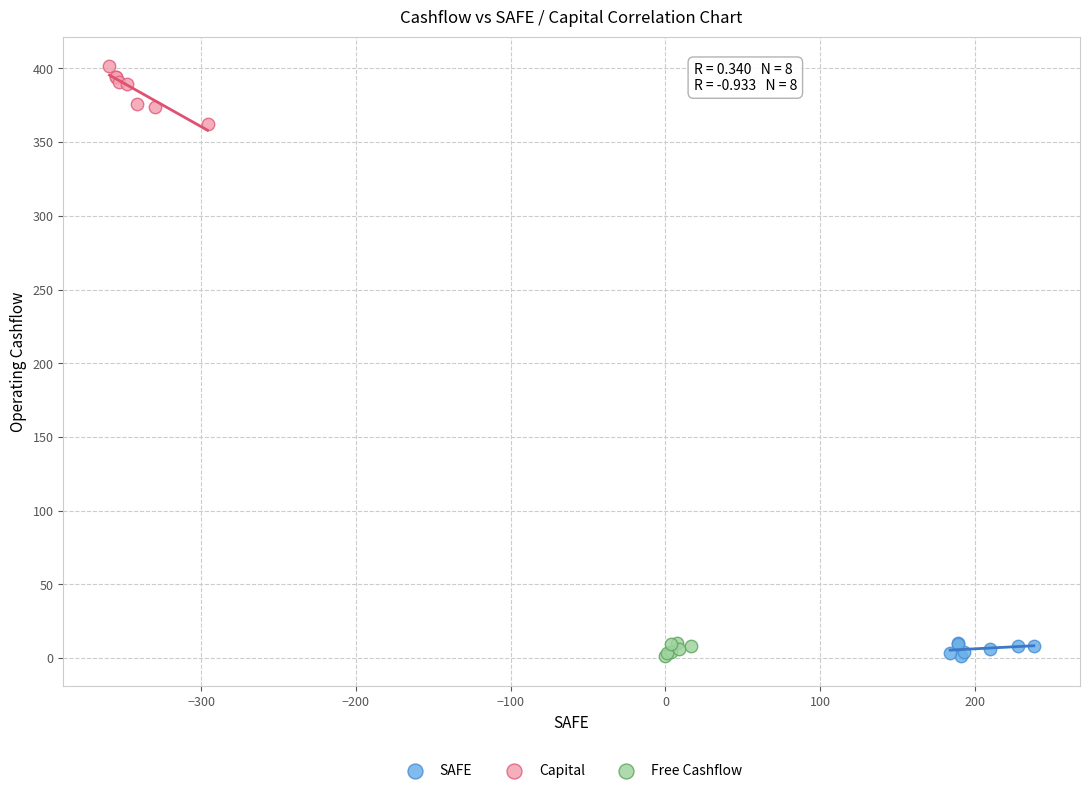

Which series has the widest spread of Y values?

Capital